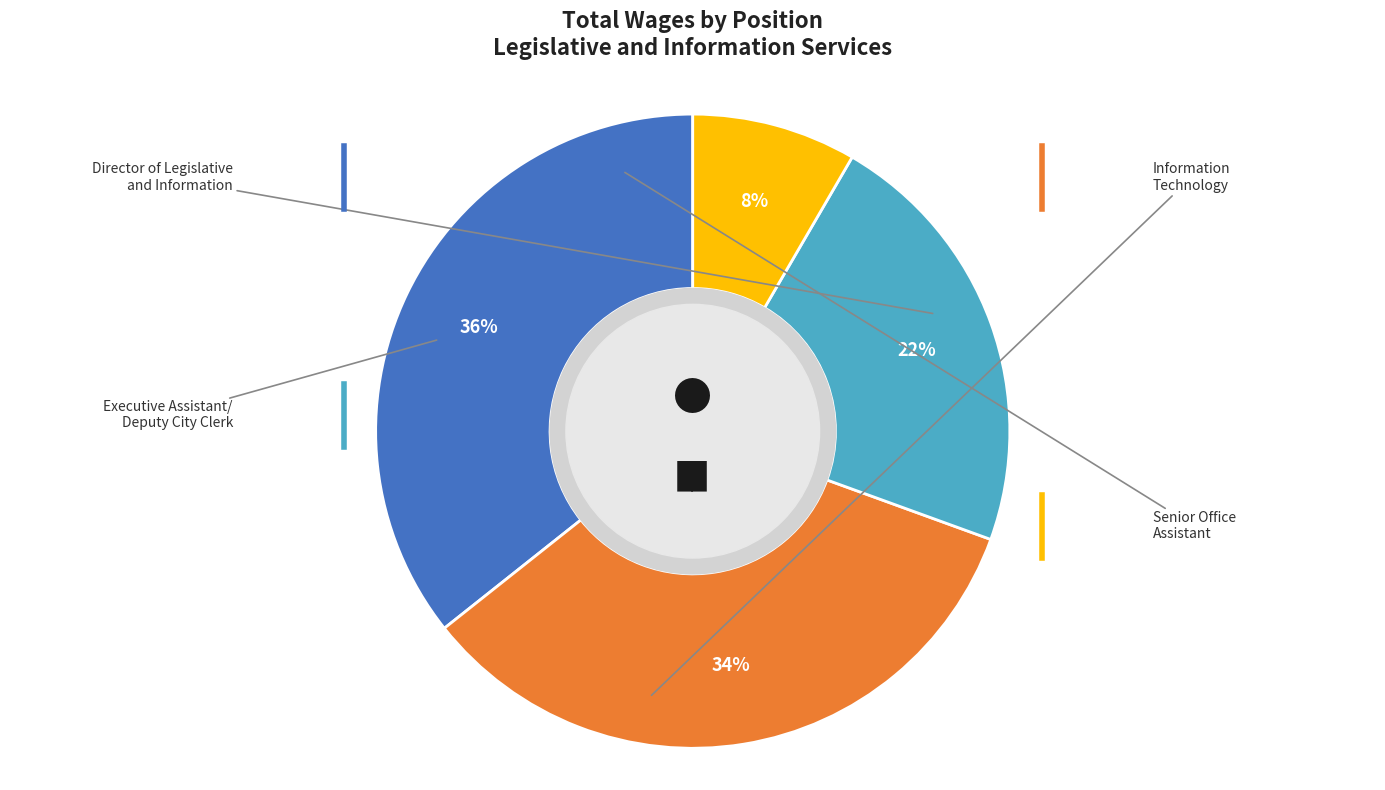

Is there any slice that represents more than half of the pie?

No